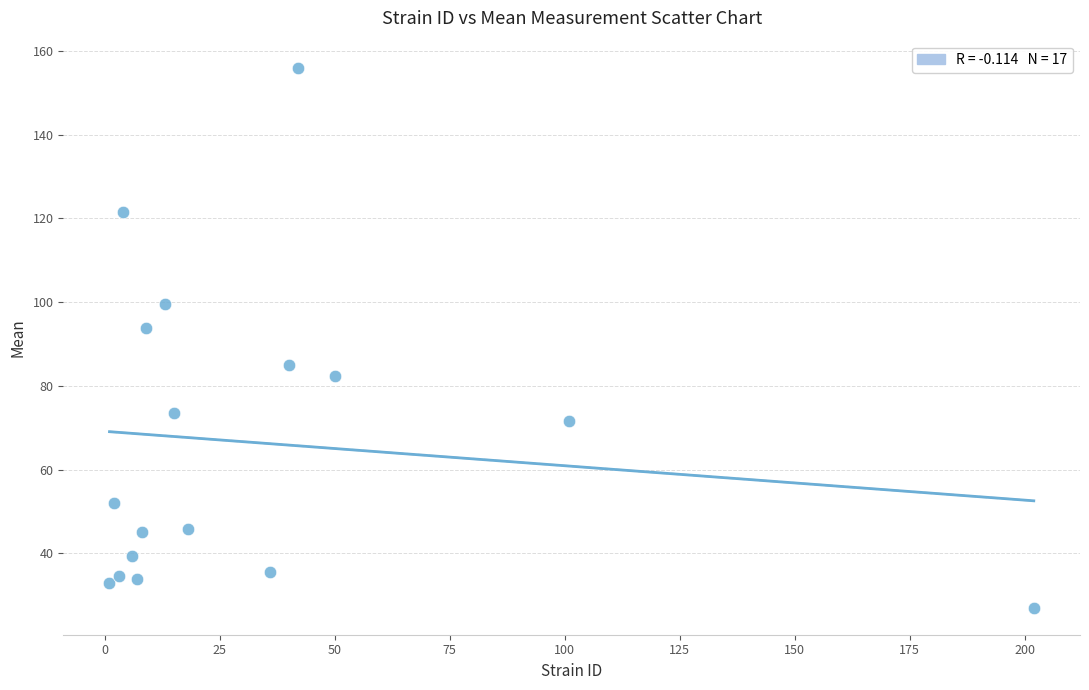

What Y value in the scatter plot is closest to 91?

93.9